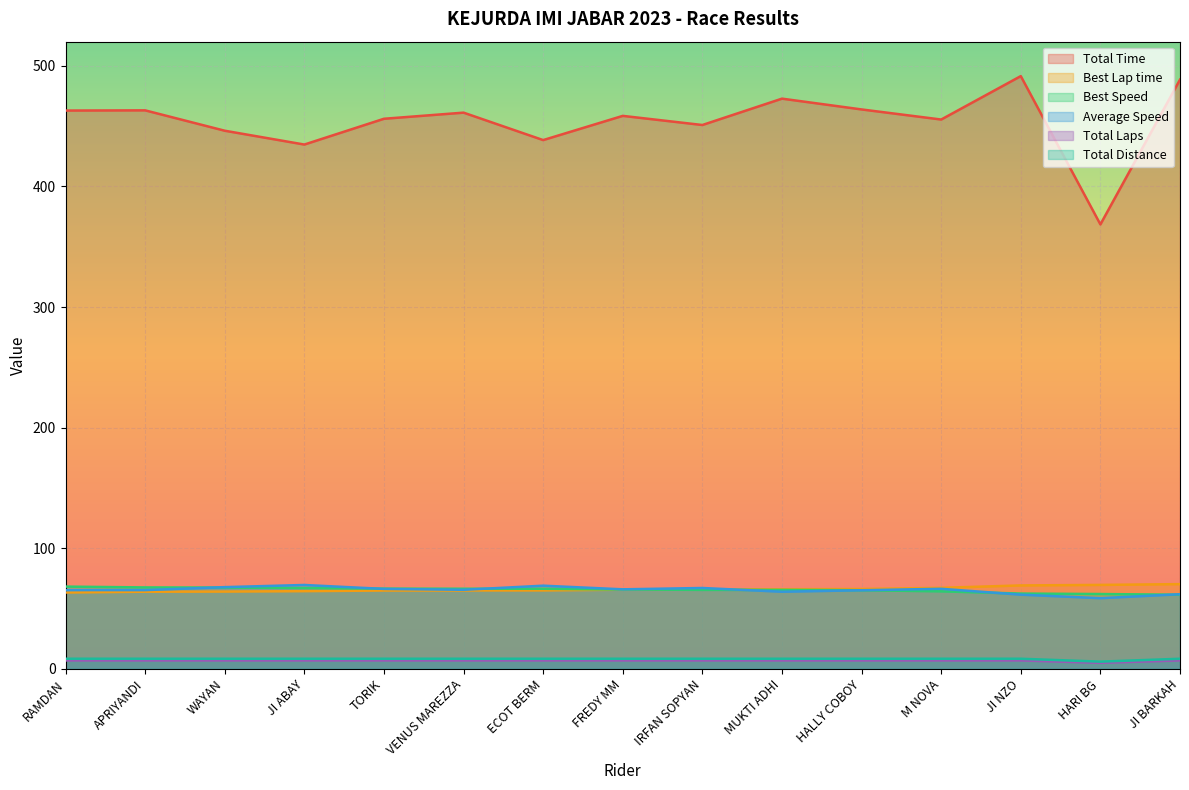

Which category has the highest value across all series?

JI NZO